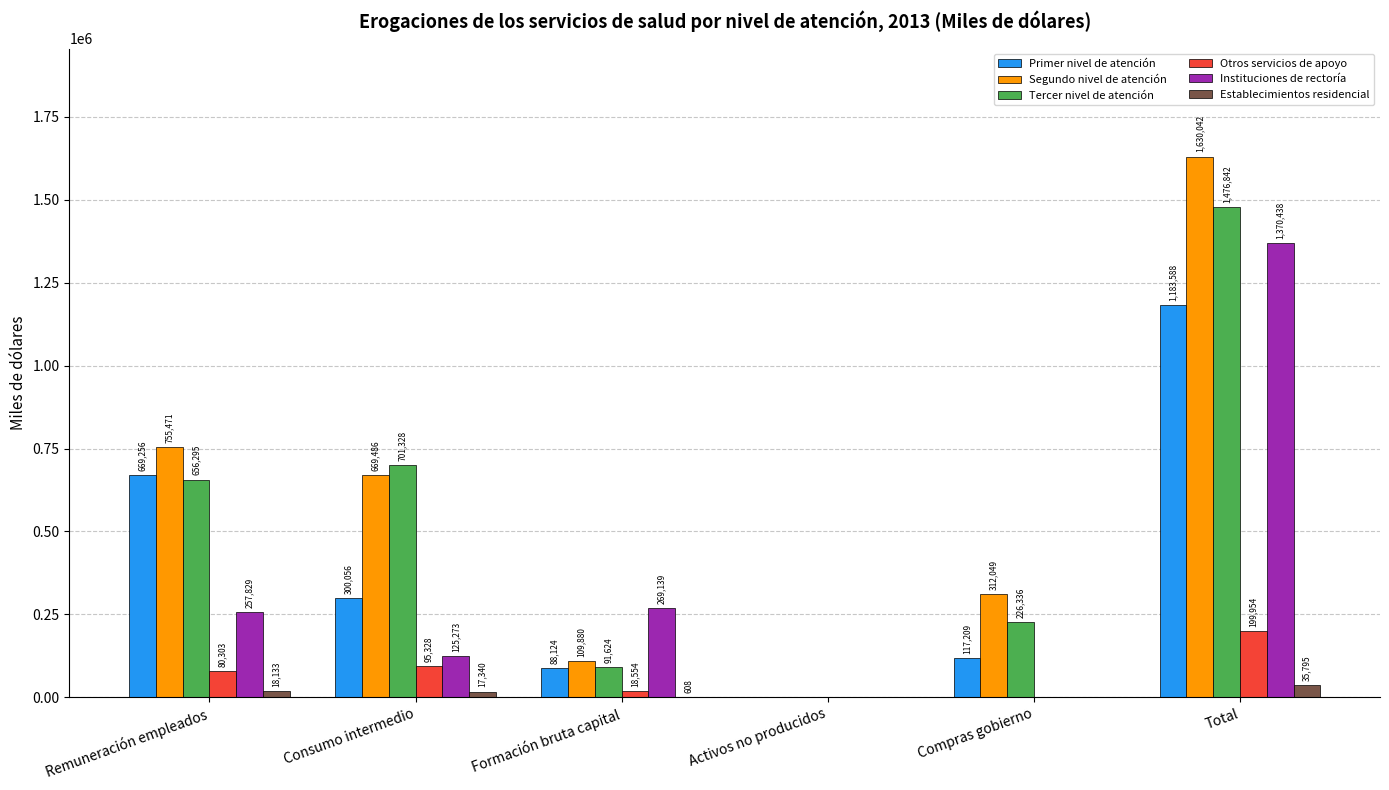

What is the sum of the Otros servicios de apoyo values at Activos no producidos and Remuneración empleados?

80303